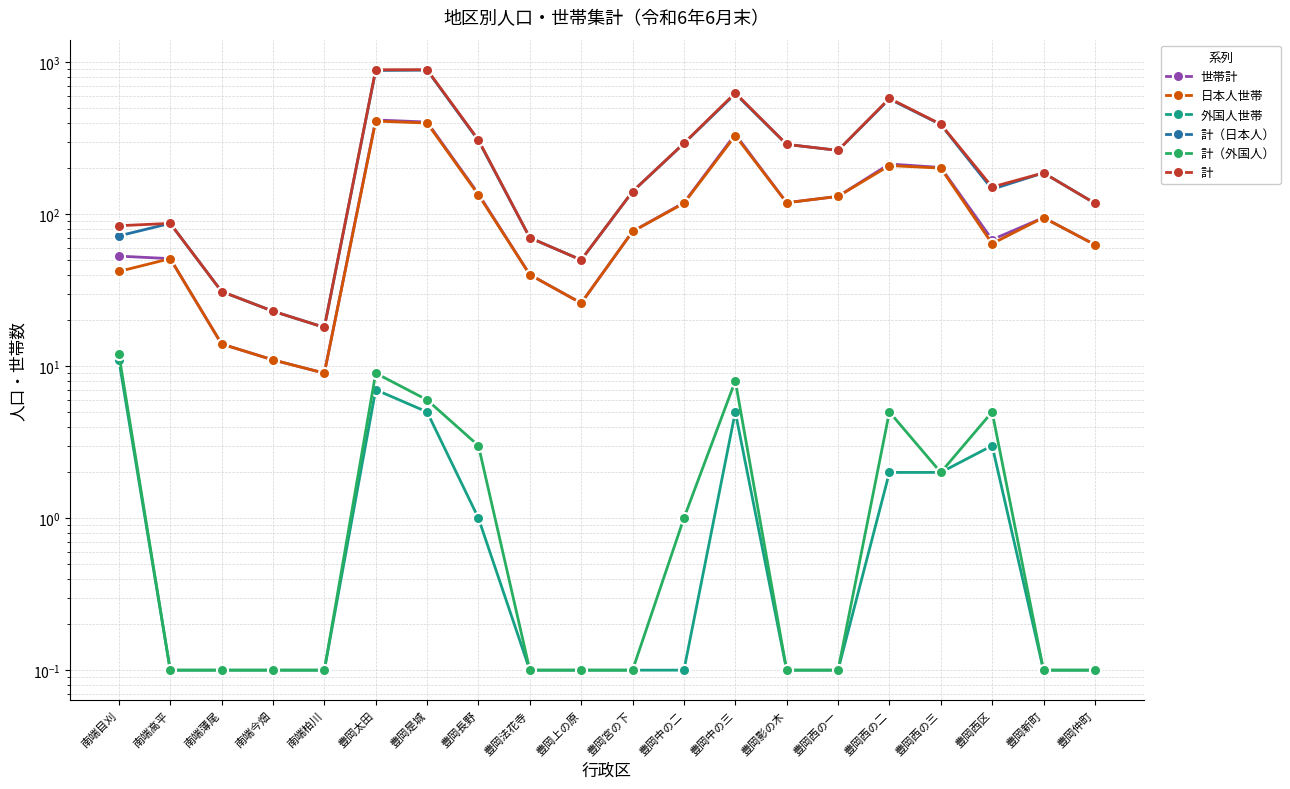

At how many categories does at least one series exceed 583?

3